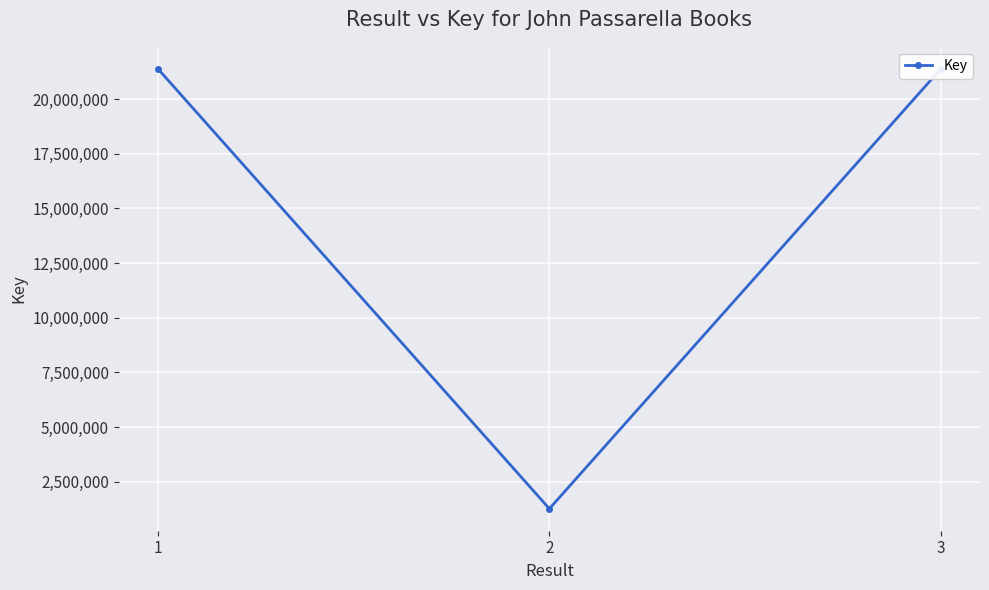

What is the approximate value at 3?

21383819